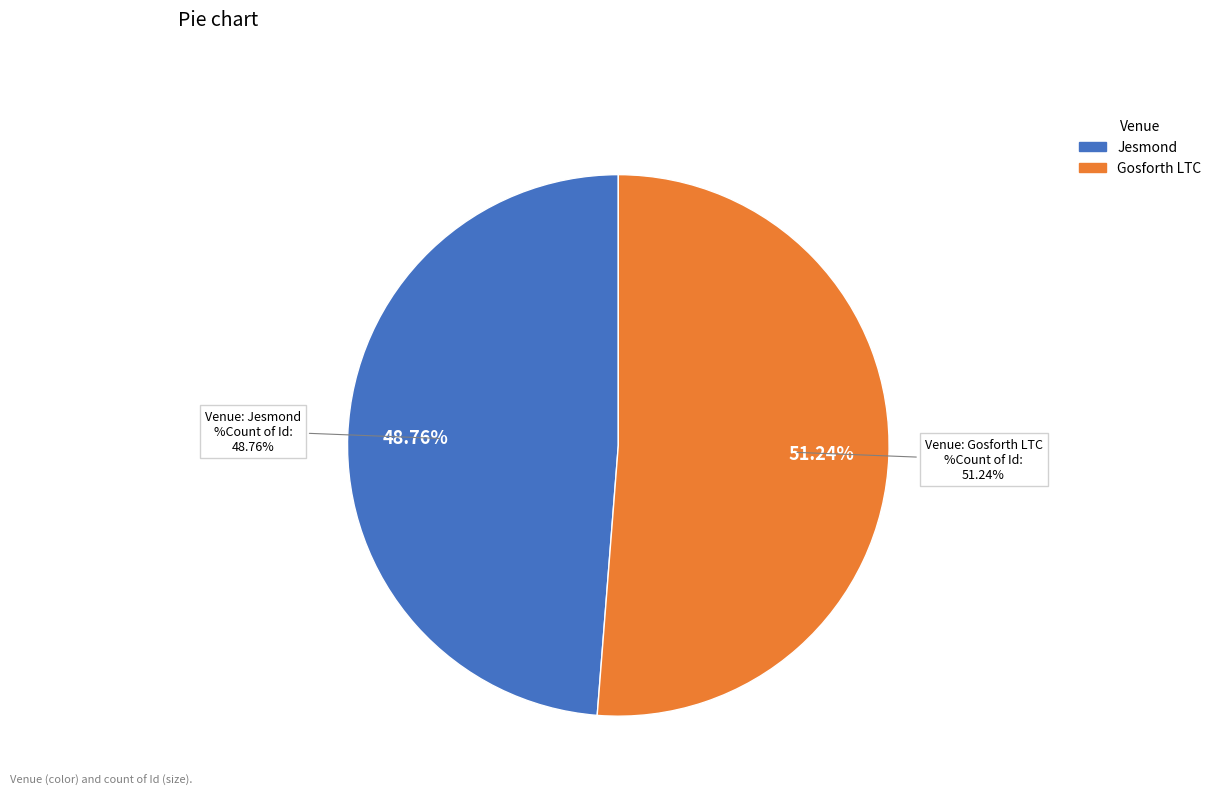

True or false: Jesmond accounts for 49% of the total.

True